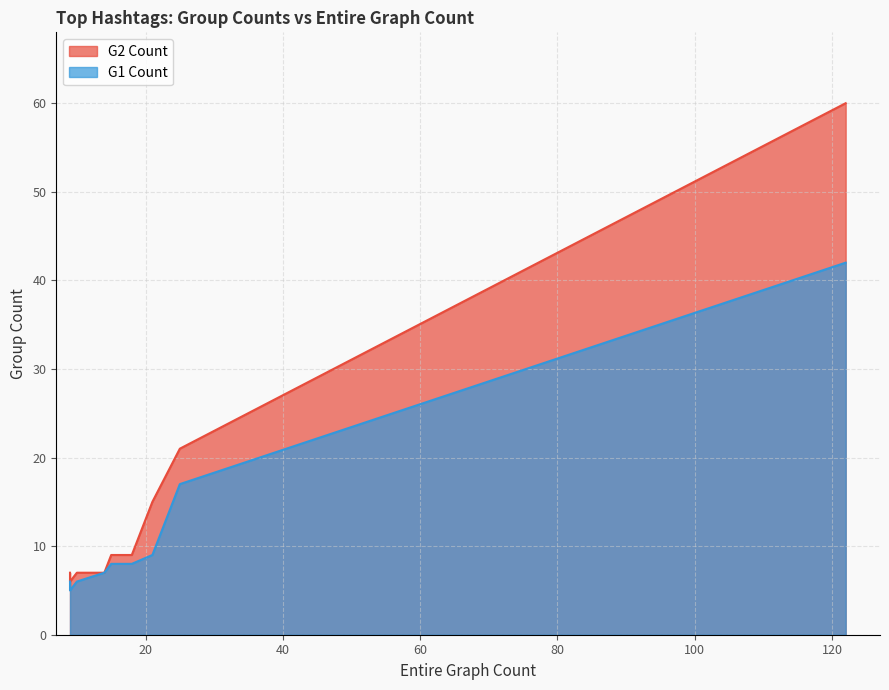

What is the value of the G2 Count point at the 5th from the left?

9